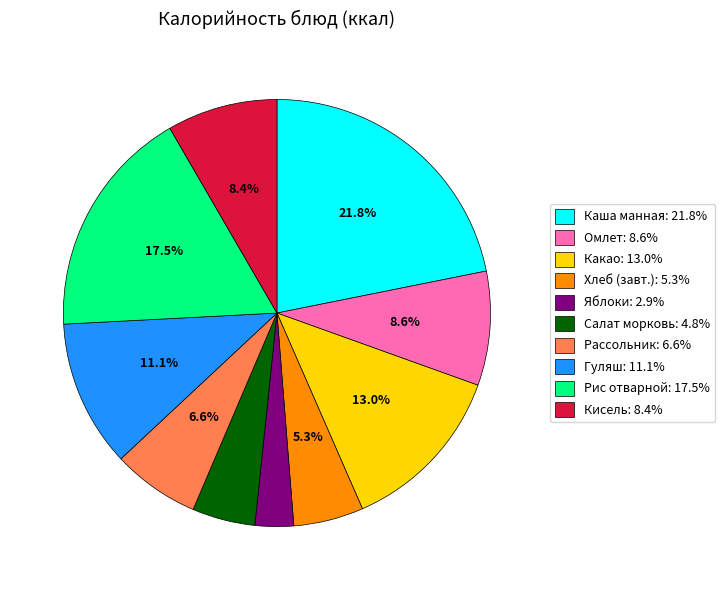

Is there any slice that represents more than half of the pie?

No